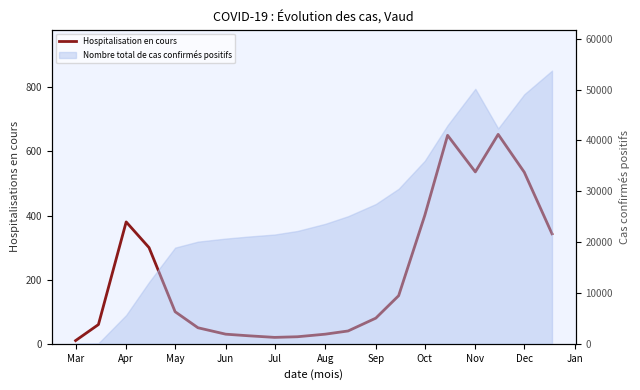

What is the difference between the maximum and minimum values?

643